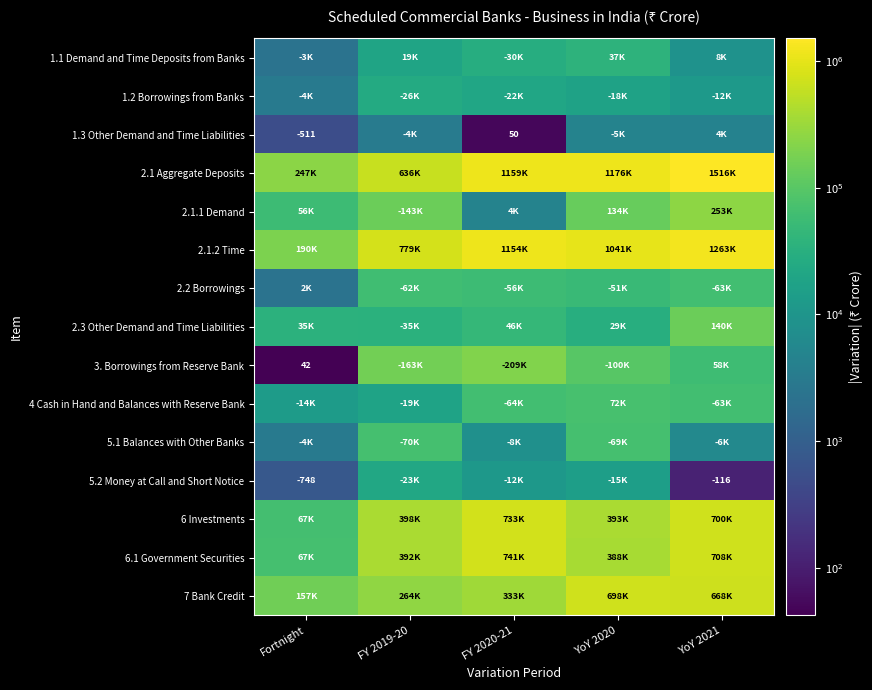

The value of 1.3 Other Demand and Time Liabilities at FY 2020-21 is 89. True or false?

False